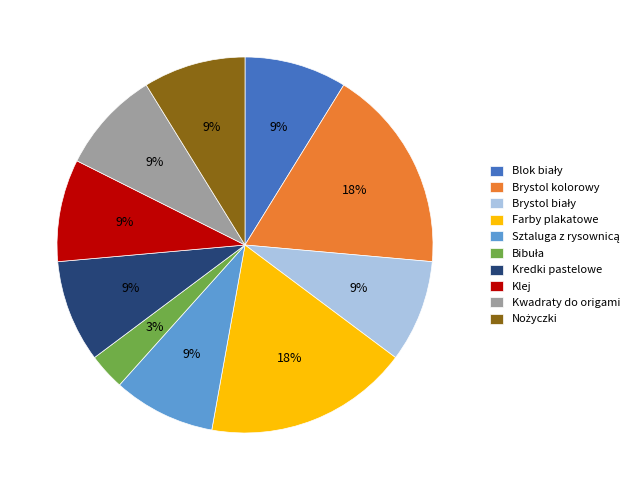

To the nearest percent, what percentage of the pie is Klej?

9%